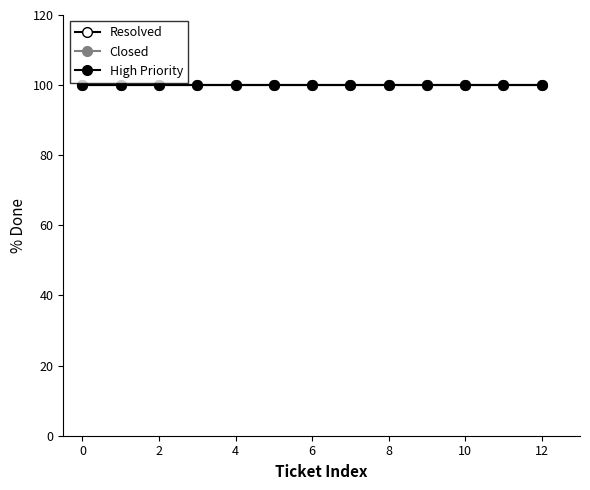

True or false: Closed and Resolved intersect in this chart.

False